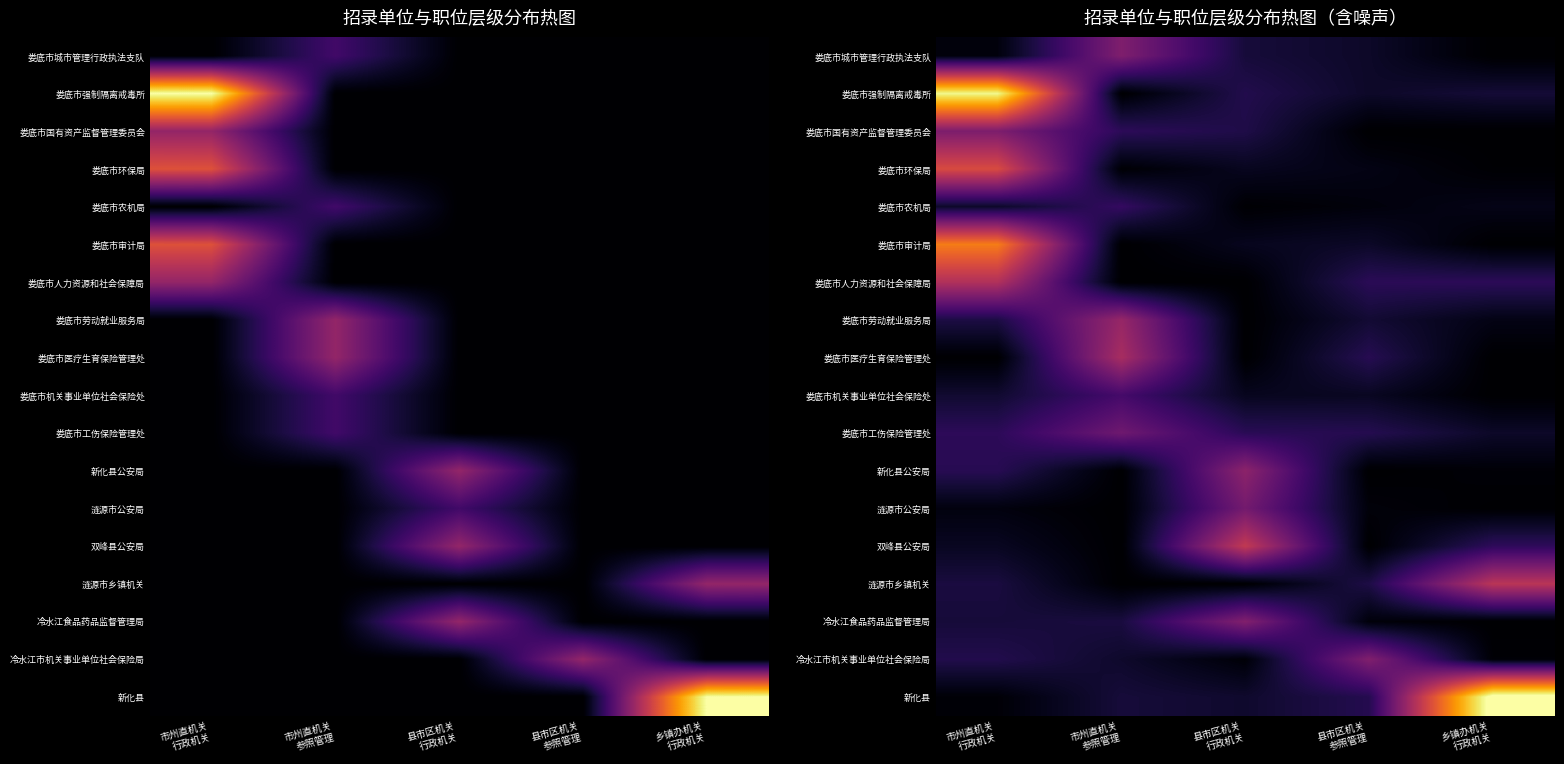

What is the total value across all series at 市州直机关
行政机关?

20.6